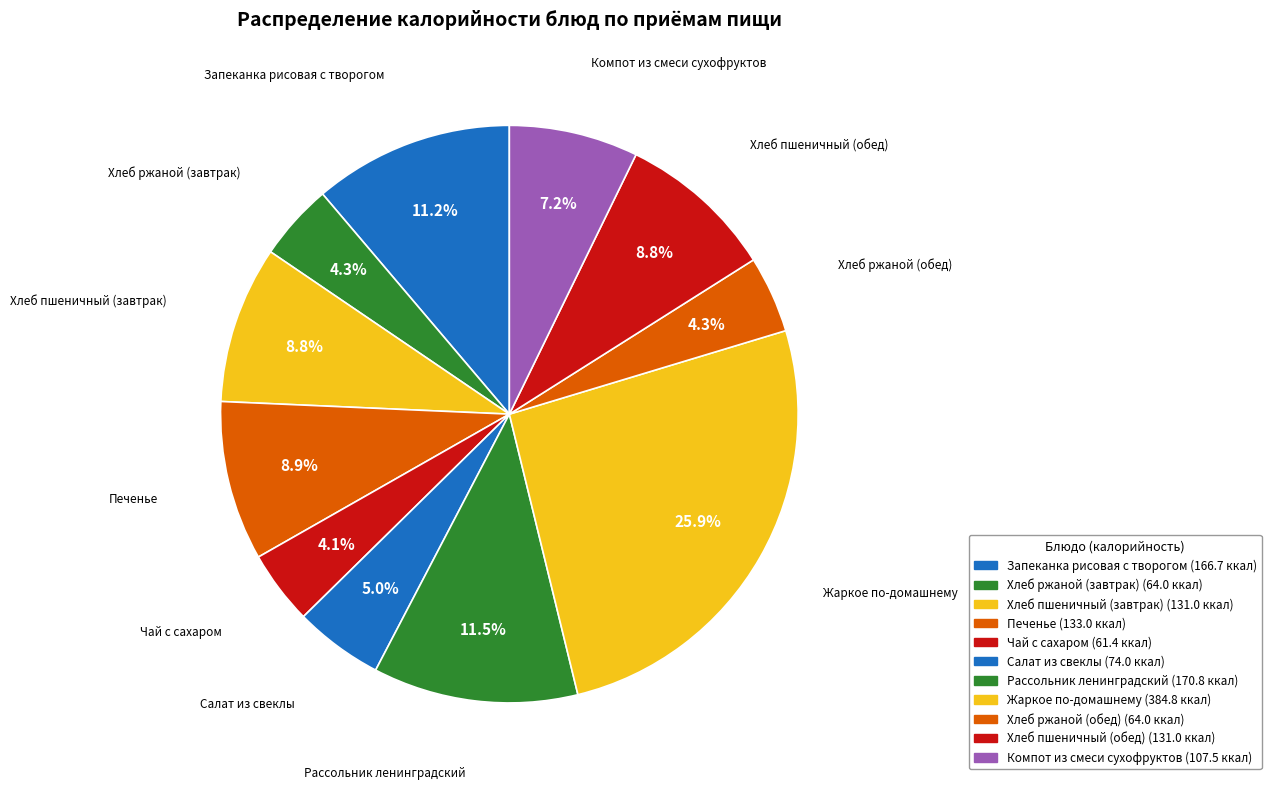

Count the number of slices in the pie.

11